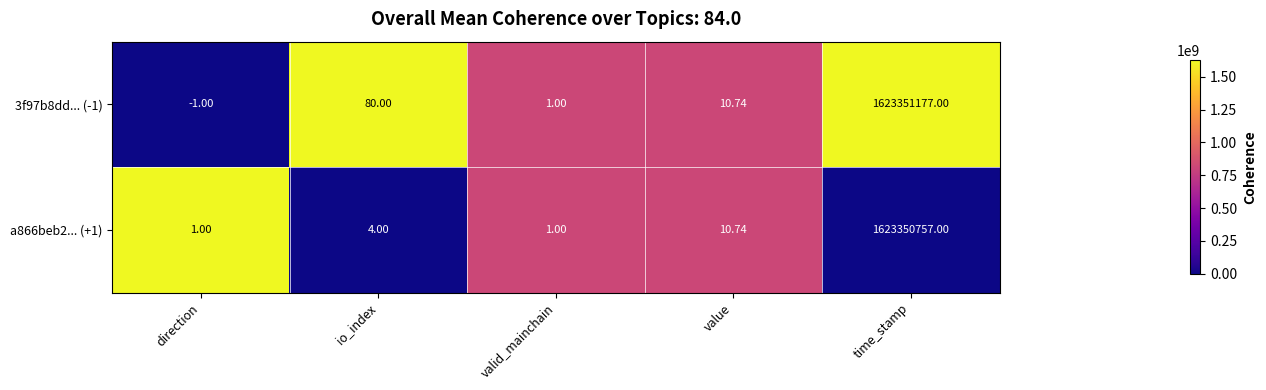

Which label corresponds to the smallest value in the chart?

direction